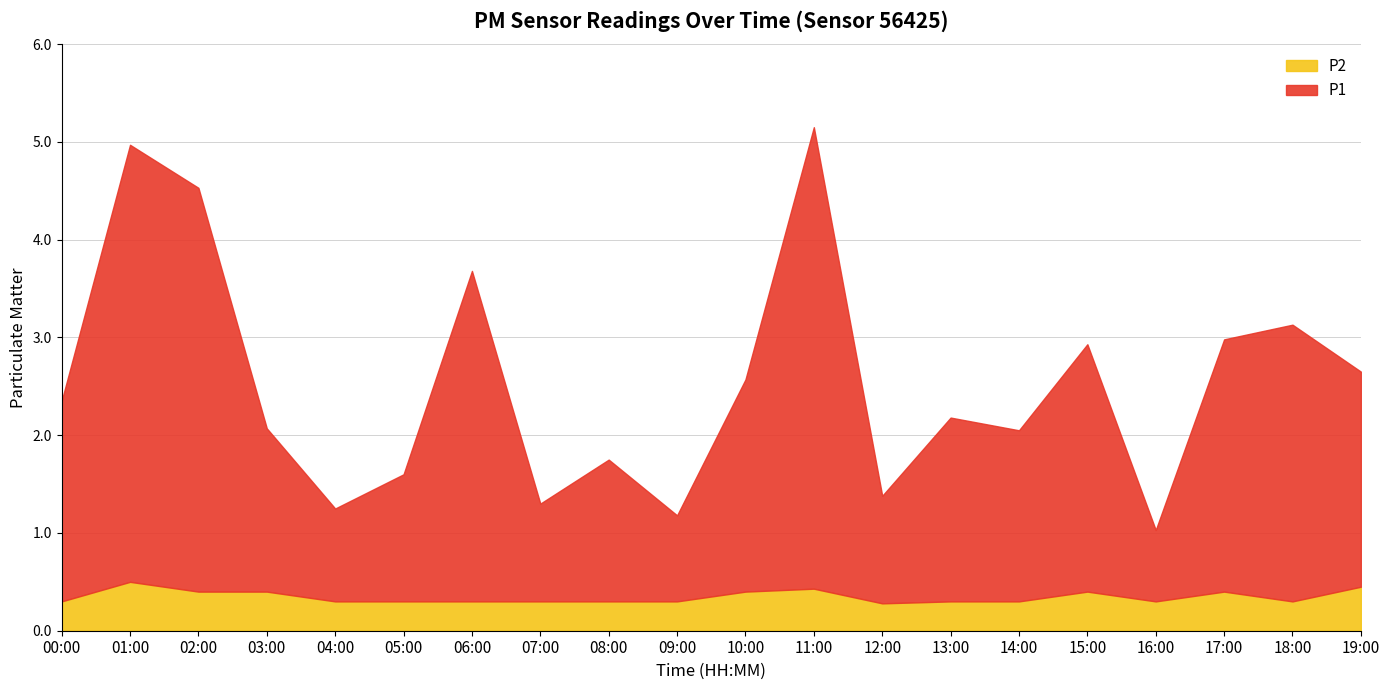

Does the chart display data point markers on the line(s)?

No